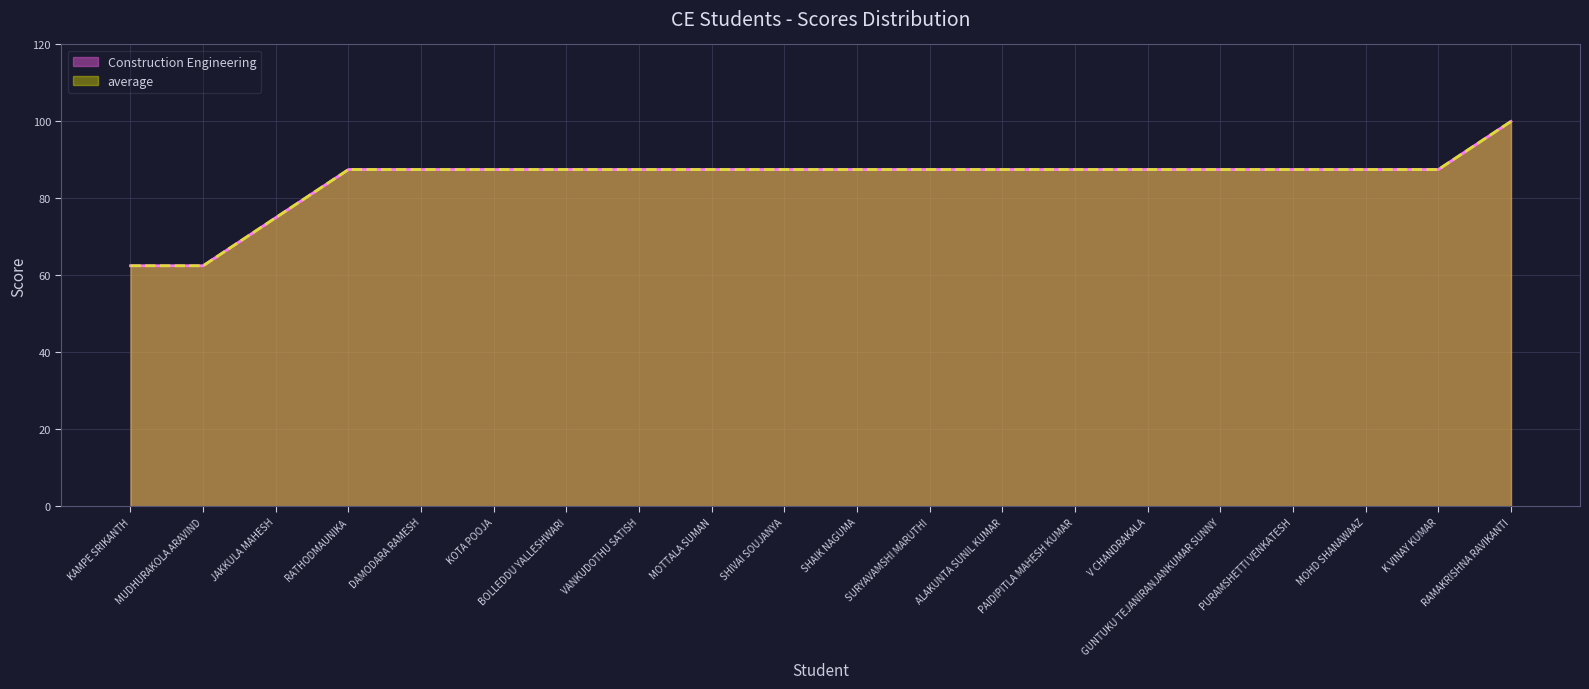

Reading left to right, what are all the values shown in this chart?

Construction Engineering: 62.5	62.5	75.0	87.5	87.5	87.5	87.5	87.5	87.5	87.5	87.5	87.5	87.5	87.5	87.5	87.5	87.5	87.5	87.5	100.0
average: 62.5	62.5	75.0	87.5	87.5	87.5	87.5	87.5	87.5	87.5	87.5	87.5	87.5	87.5	87.5	87.5	87.5	87.5	87.5	100.0